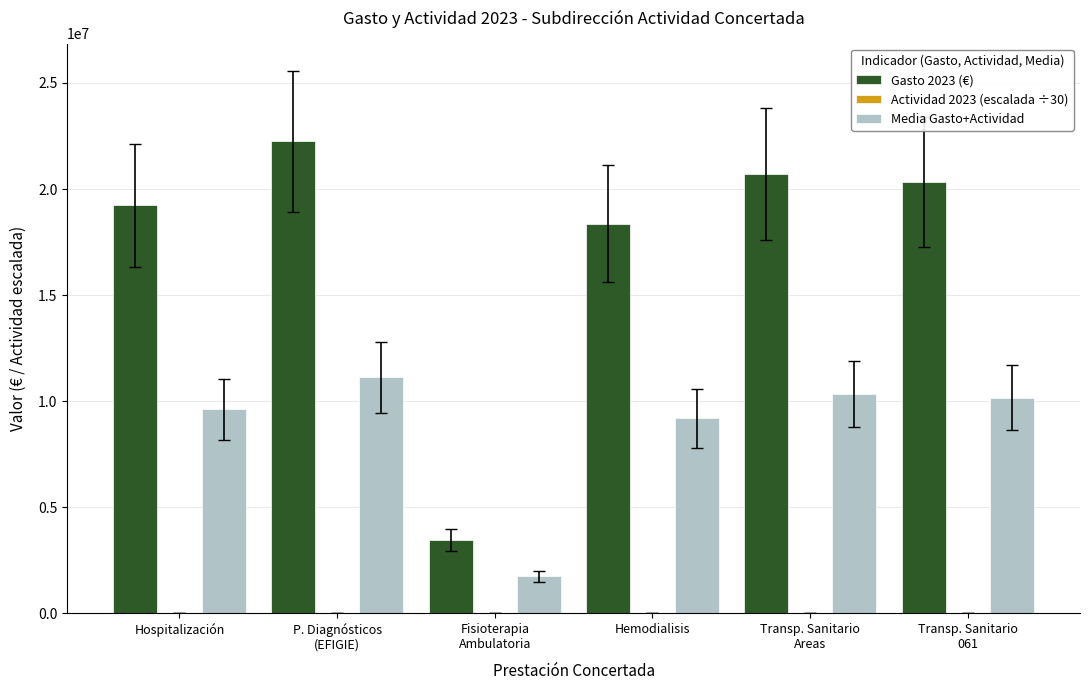

What is the difference between the Media Gasto+Actividad values at Hemodialisis and Transp. Sanitario
061?

980254.1